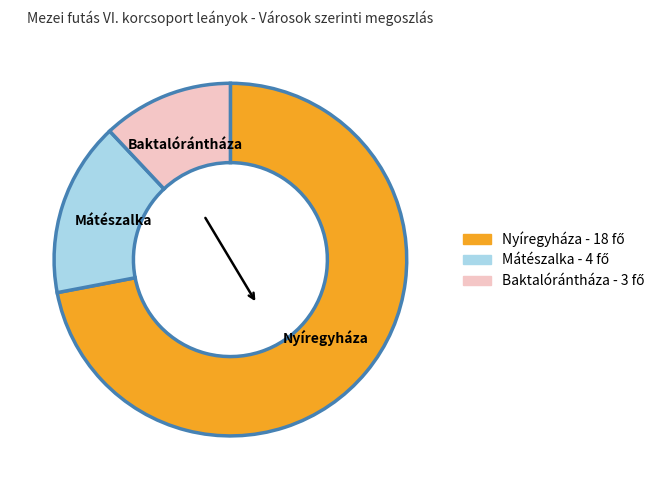

What is the ratio of the value at Nyíregyháza to the value at Baktalórántháza?

6.0